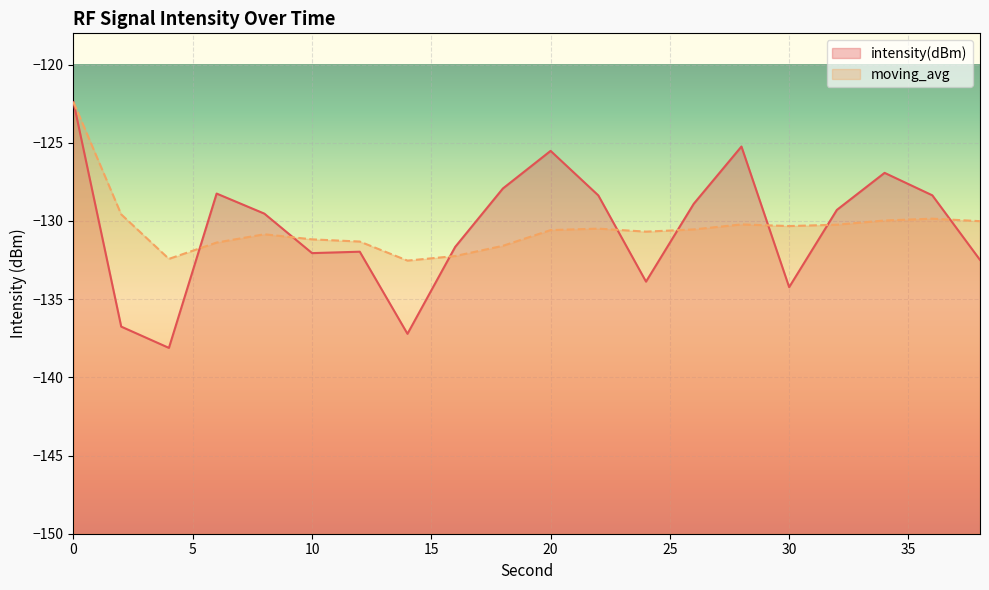

How many values in the intensity(dBm) series are below -129?

11